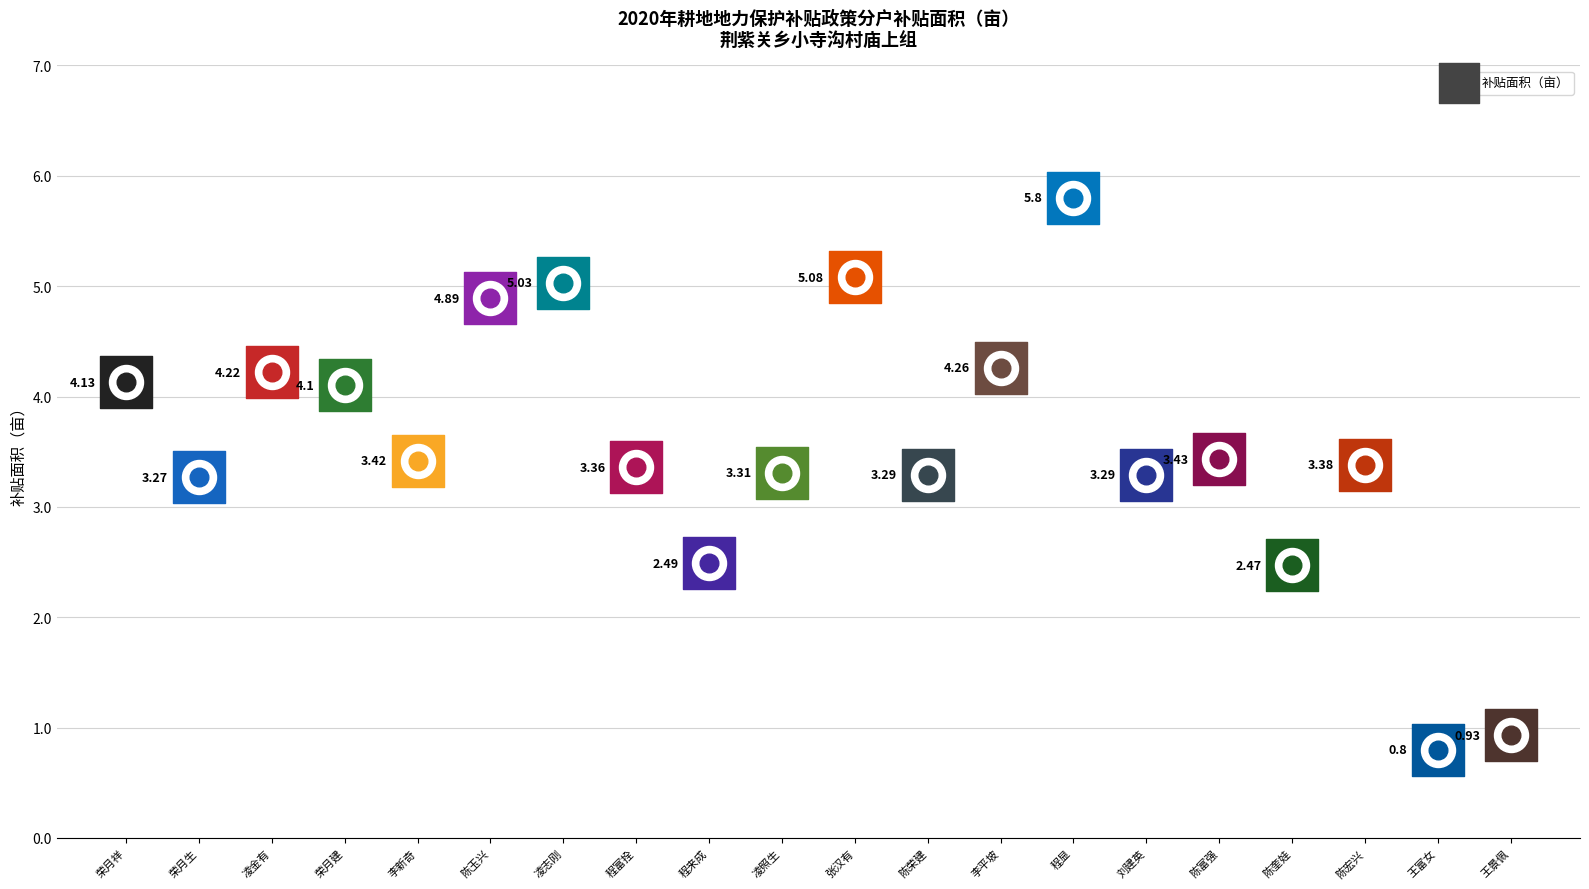

What is the change in value from 荣月祥 to 李新奇?

-0.7